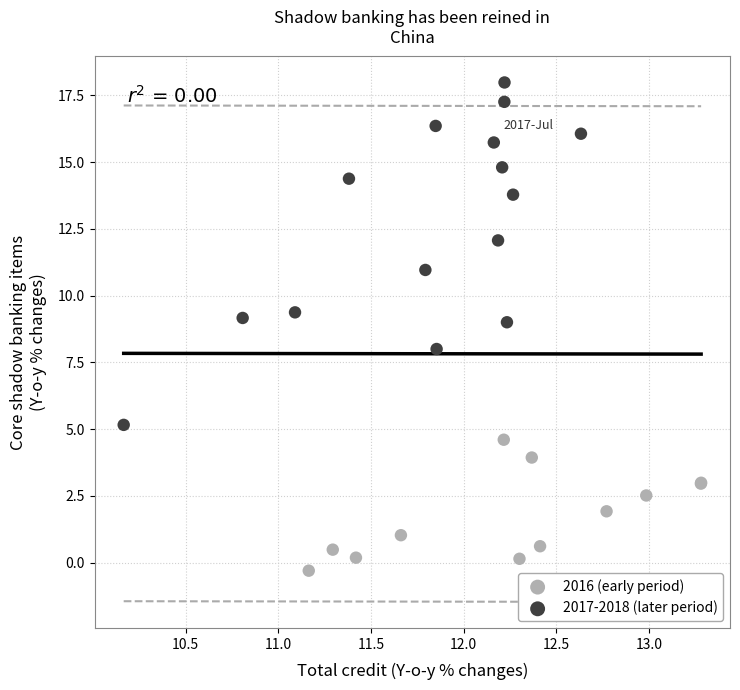

Which series contains the lowest Y value?

2016 (early period)